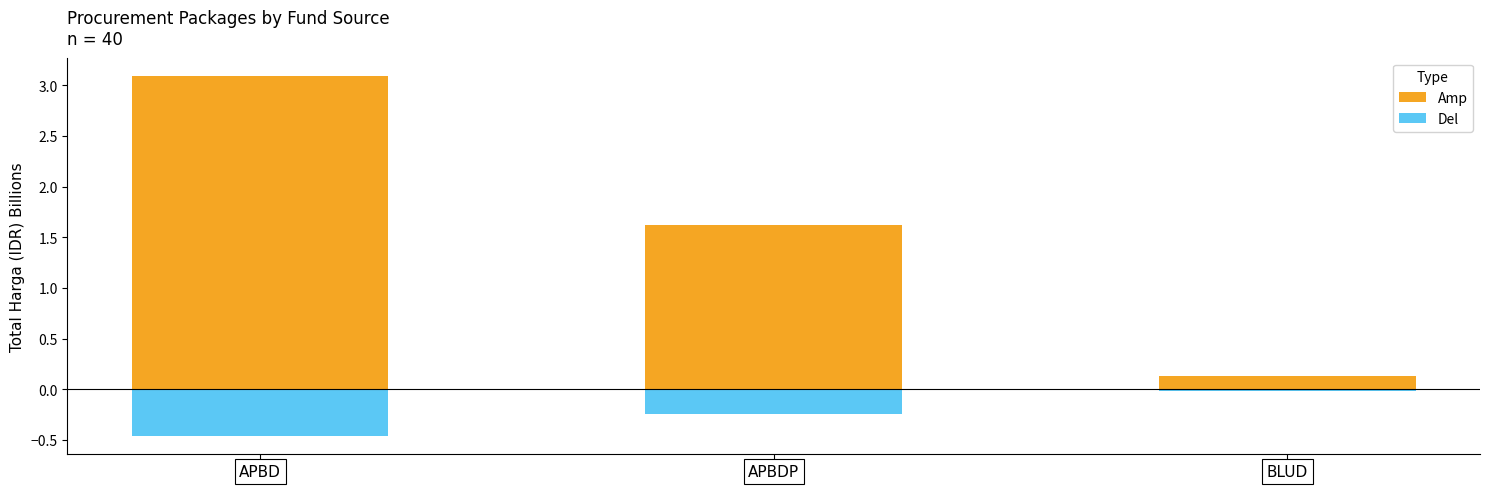

What is the label of the 2nd bar from the left?

APBDP